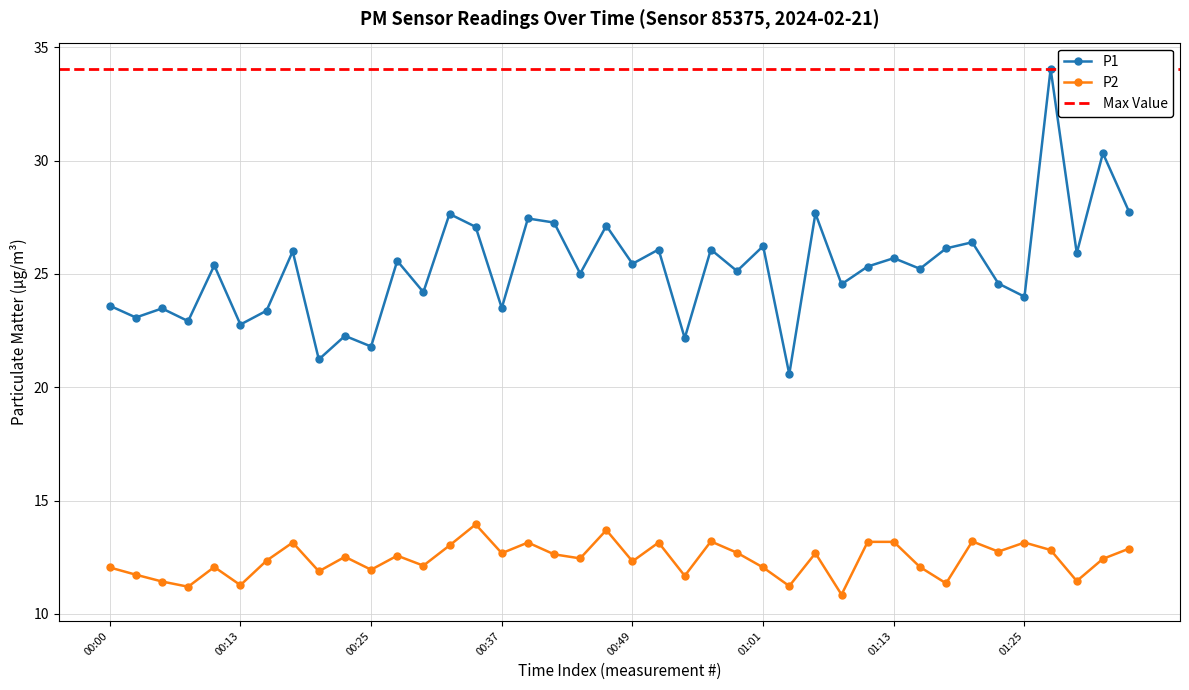

What is the sum of the P1 values at 01:03 and 00:34?

47.7